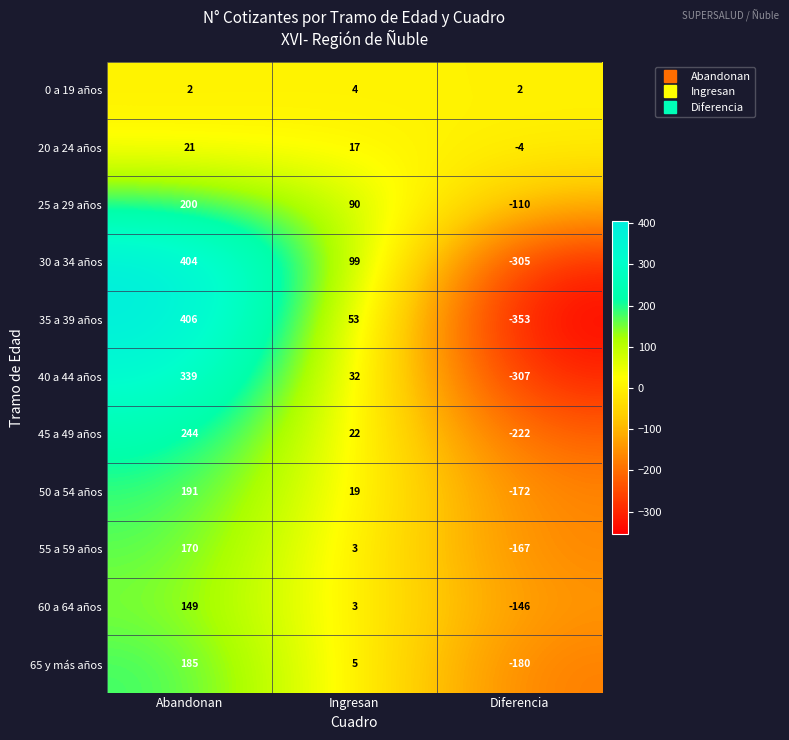

At Abandonan, list the series in order from largest to smallest.

35 a 39 años, 30 a 34 años, 40 a 44 años, 45 a 49 años, 25 a 29 años, 50 a 54 años, 65 y más años, 55 a 59 años, 60 a 64 años, 20 a 24 años, 0 a 19 años